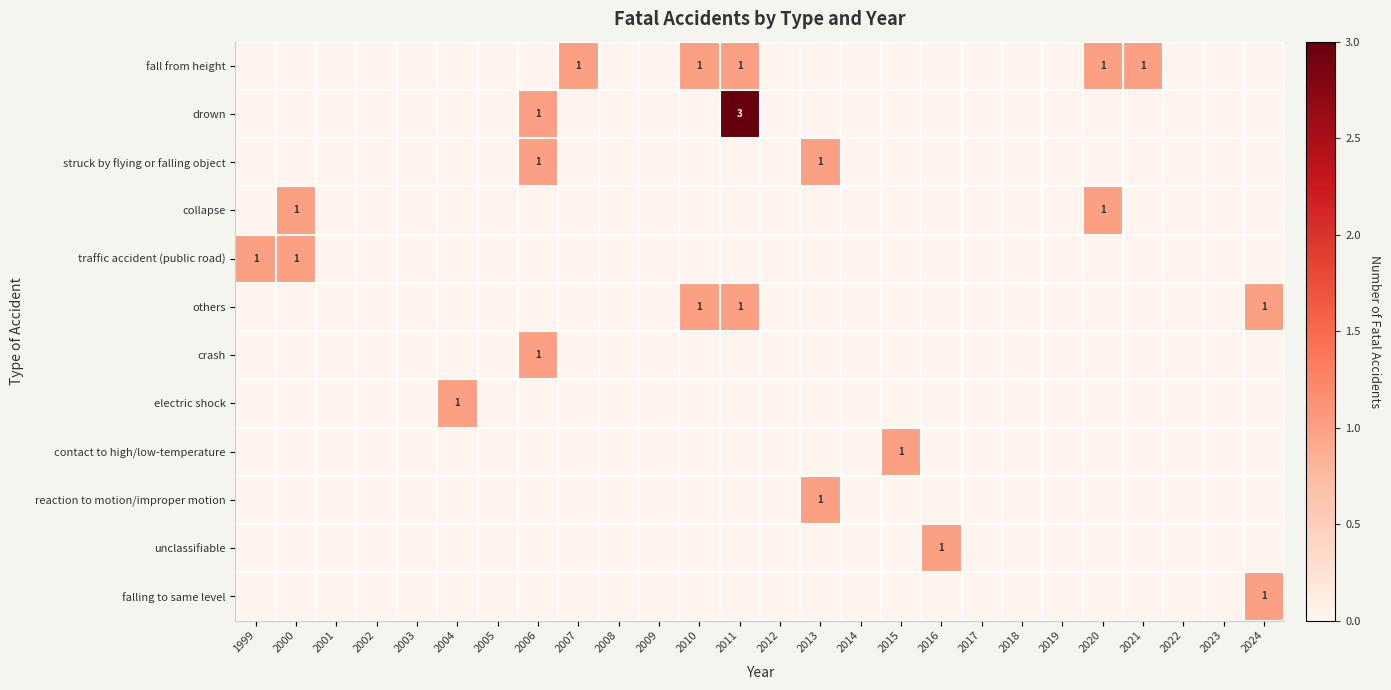

What is the spread (max minus min) of values at 2000?

1